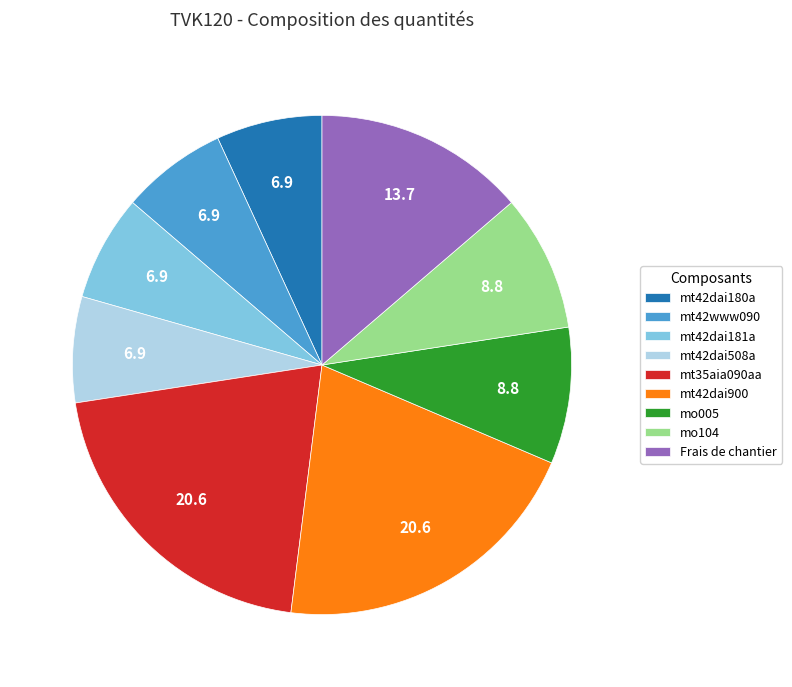

Between mo005 and Frais de chantier, which is larger?

Frais de chantier